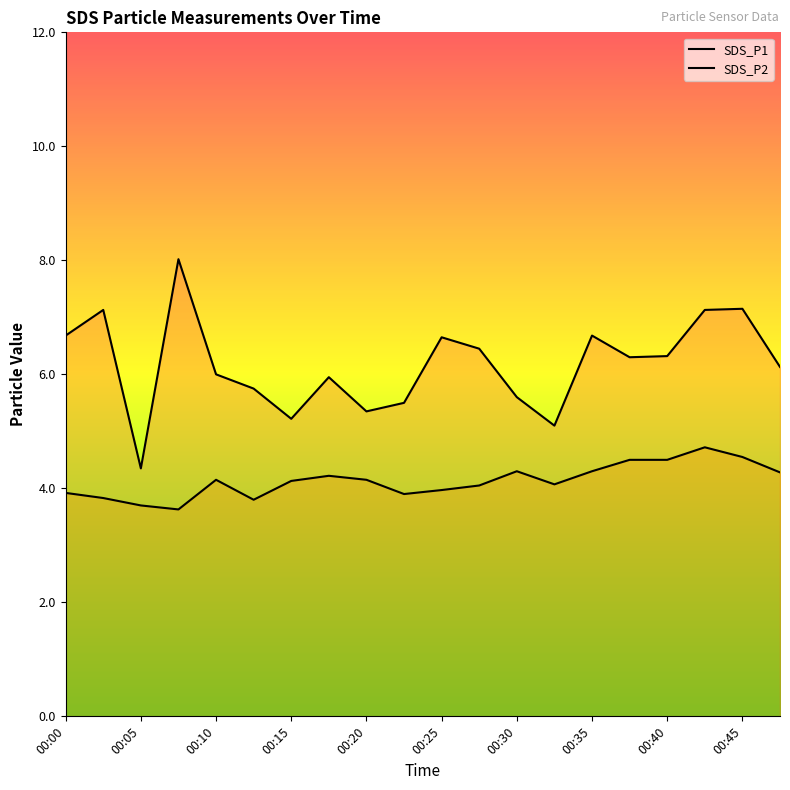

The value of SDS_P2 at 00:45 is 2.7. True or false?

False